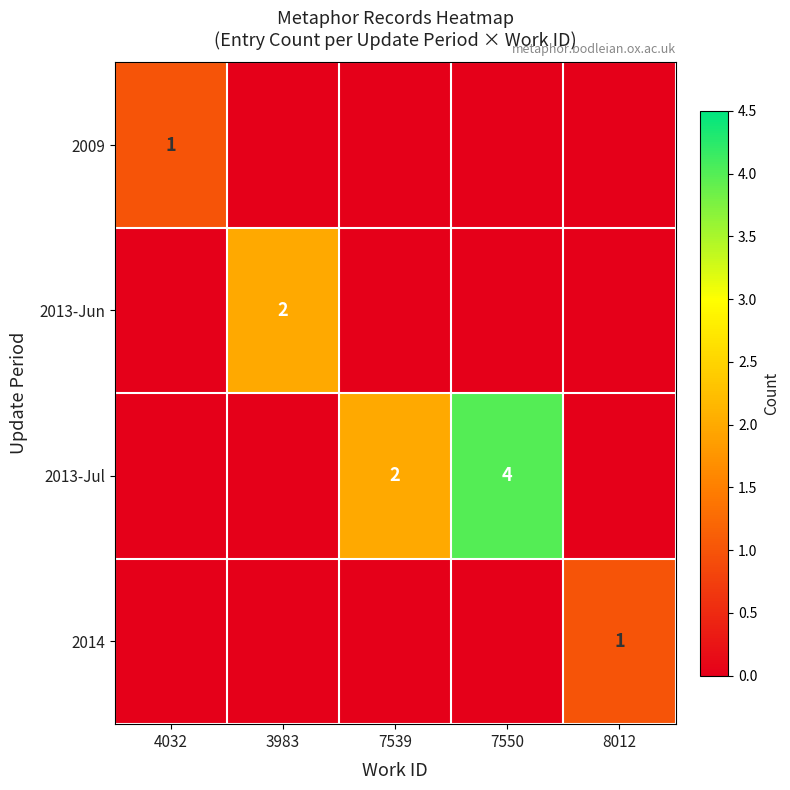

Is it true that 2013-Jun equals 3 at 3983?

False